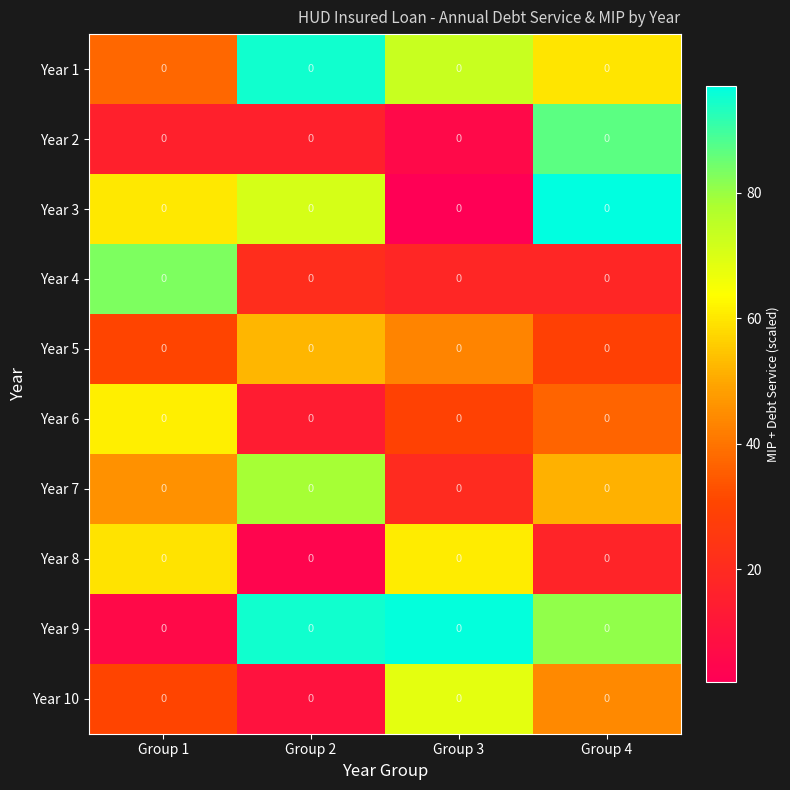

Is the value of Year 10 at Group 2 greater than the value of Year 3 at Group 3?

Yes